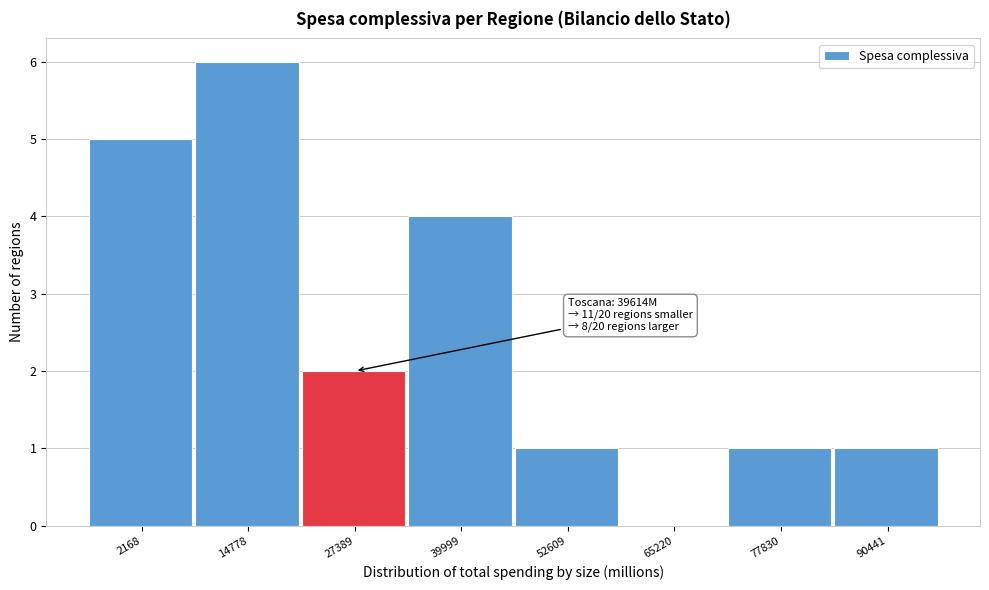

Reading left to right, list all the values displayed in this chart.

2168=5	14778=6	27389=2	39999=4	52609=1	65220=0	77830=1	90441=1